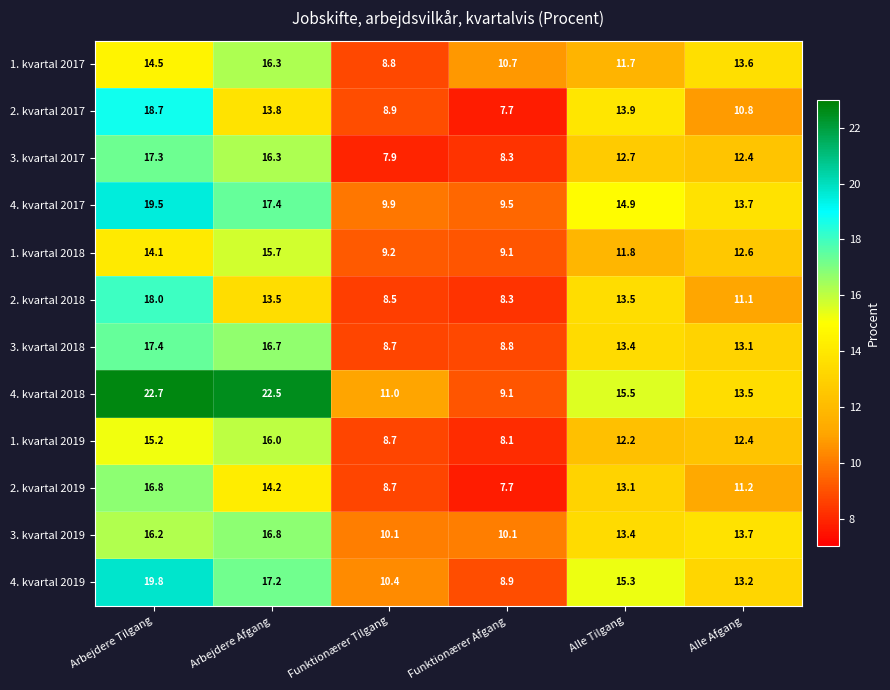

Where does the 2. kvartal 2017 series first go above 13?

Arbejdere Tilgang